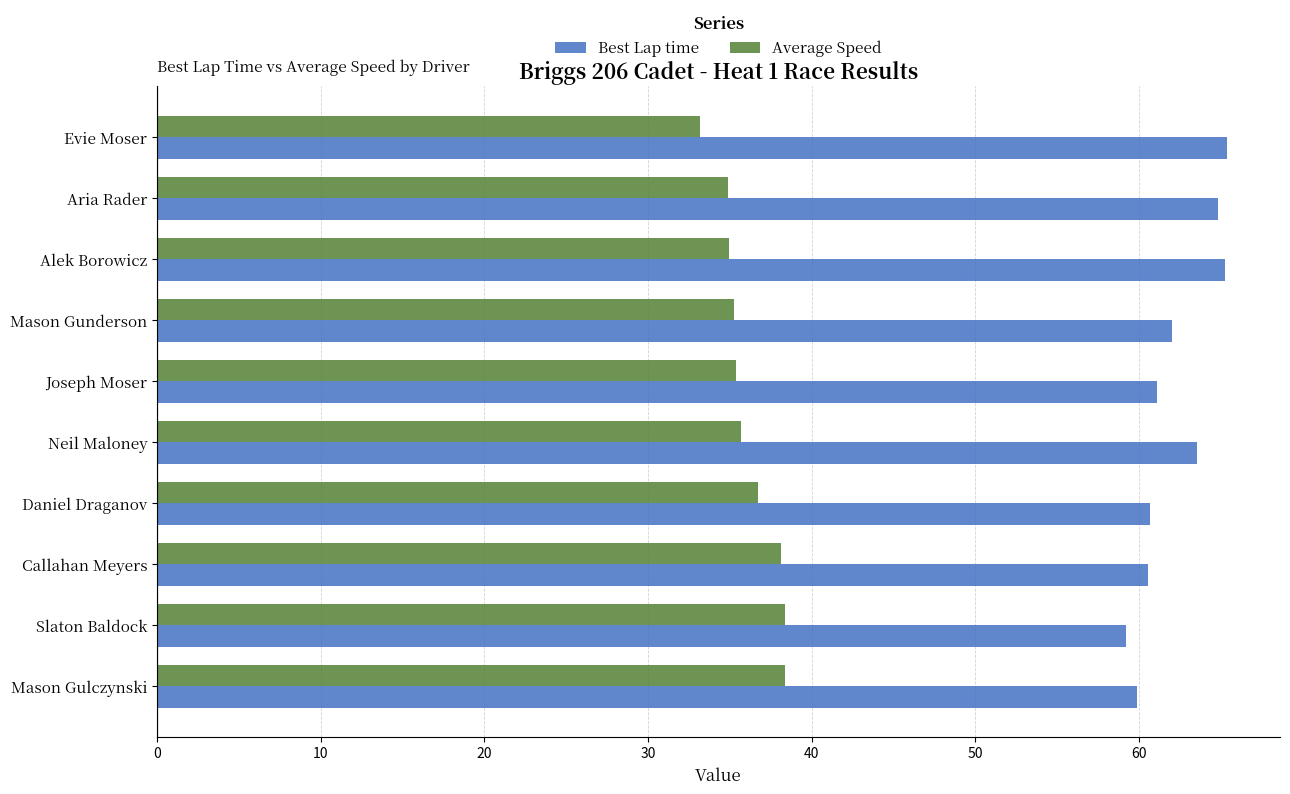

What is the total value across all series at Mason Gunderson?

97.3